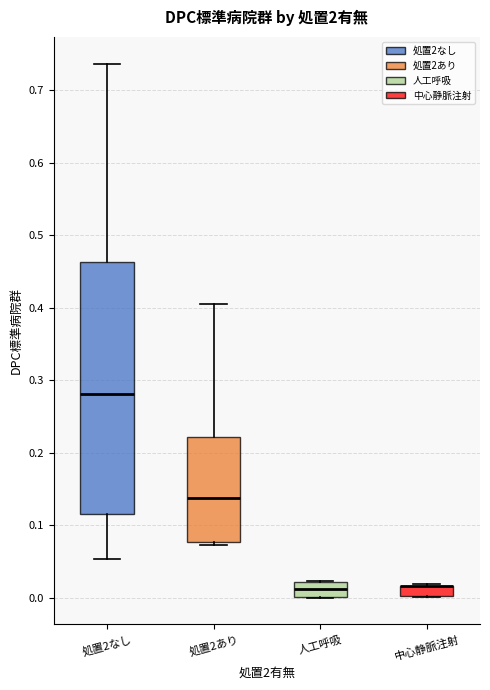

Comparing the boxes themselves (not the whiskers), which one is the tallest?

処置2なし